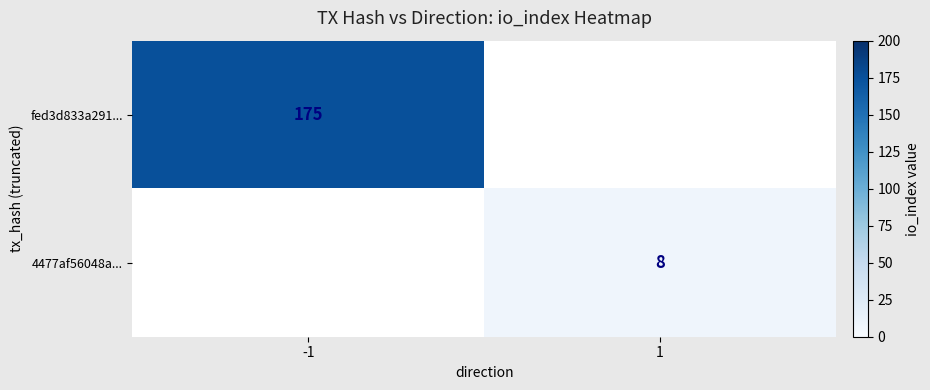

What is the total value across all series at 1?

8